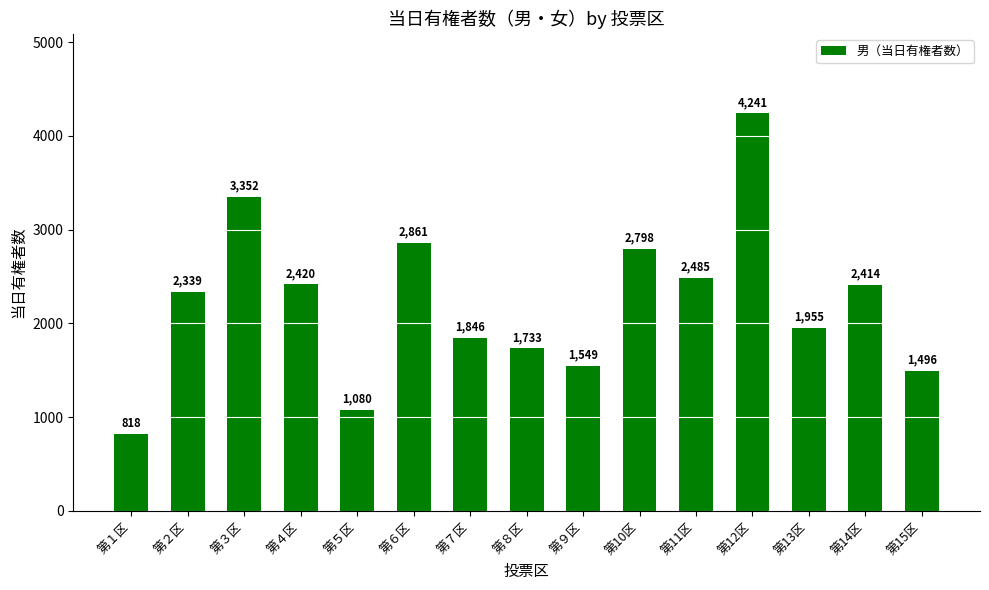

Is it true that the value at 第９区 is 1549?

True